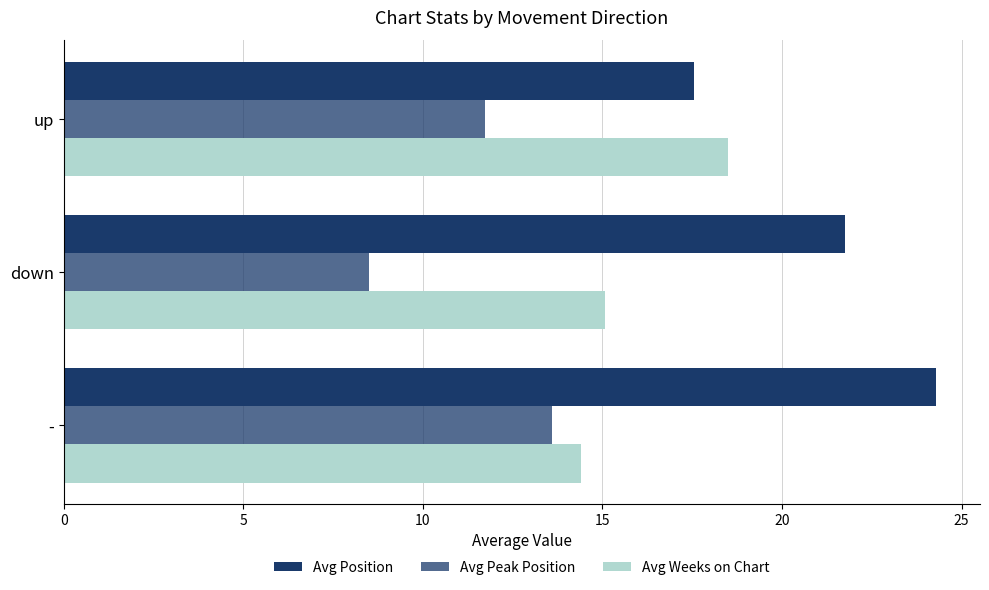

What is the maximum value shown in the chart?

24.3